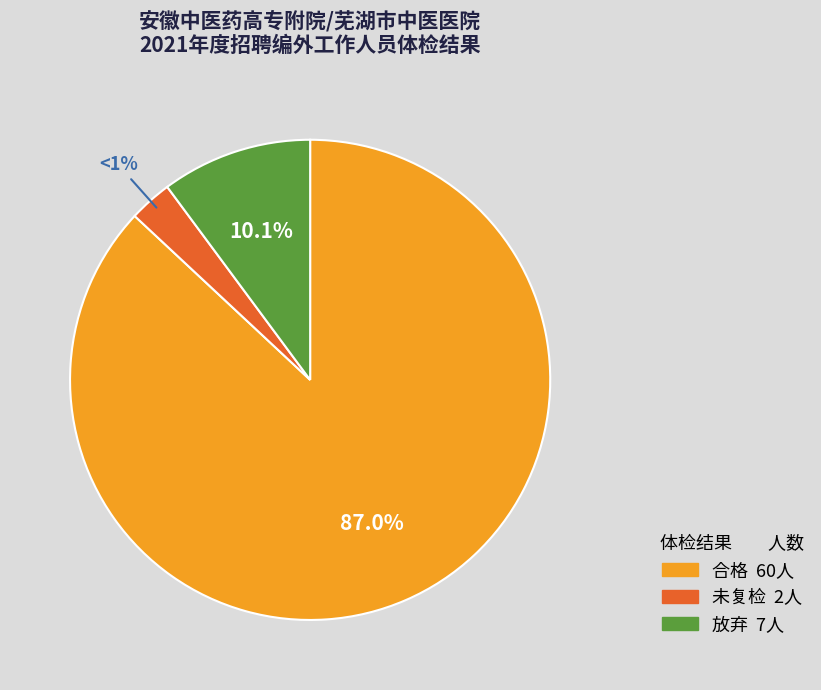

To the nearest percent, what is the average slice percentage?

33%